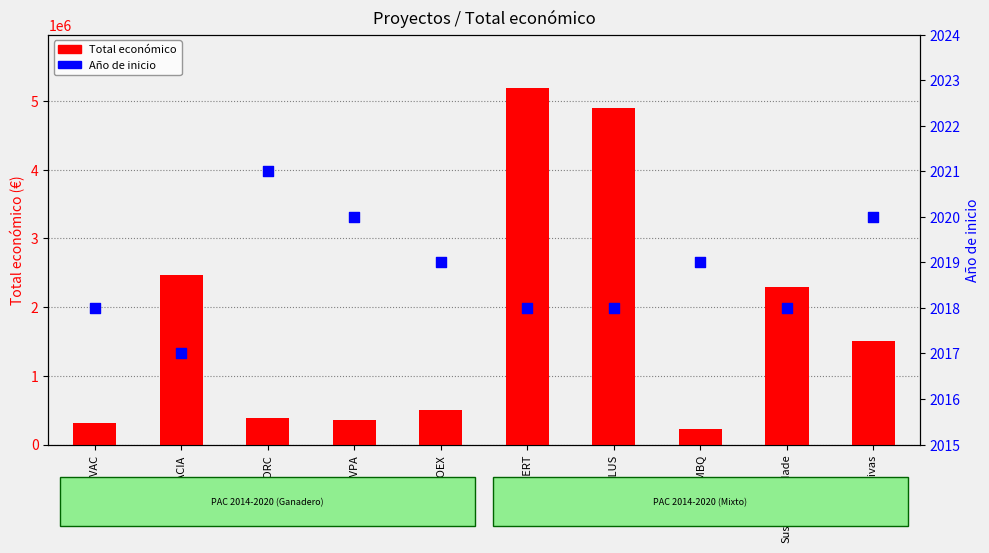

Which series reaches the maximum Y coordinate?

Total económico